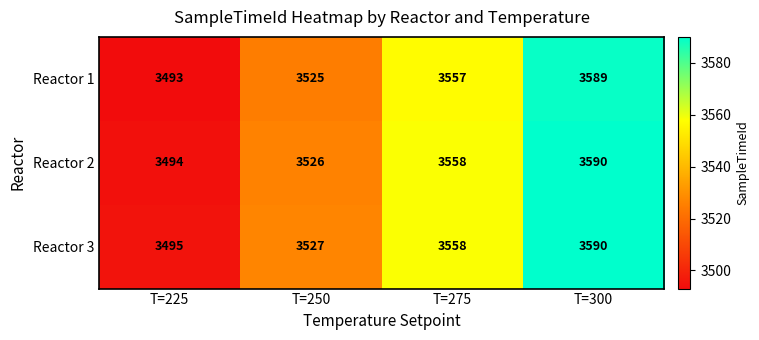

What is the sum of the Reactor 1 values at T=275 and T=225?

7050